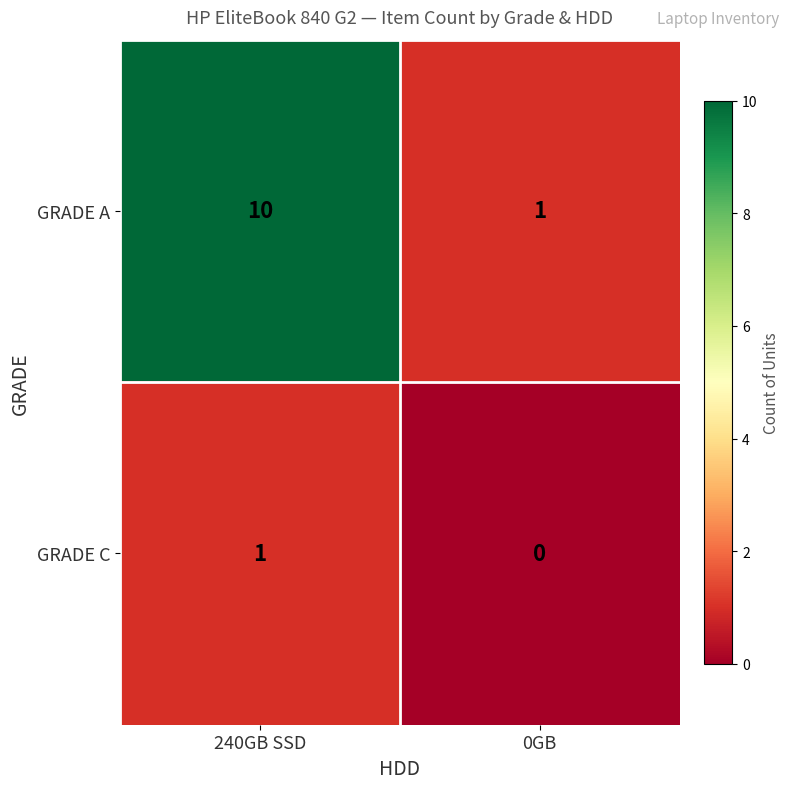

Reading right to left, transcribe all the data shown in this chart.

GRADE A: 1	10
GRADE C: 0	1